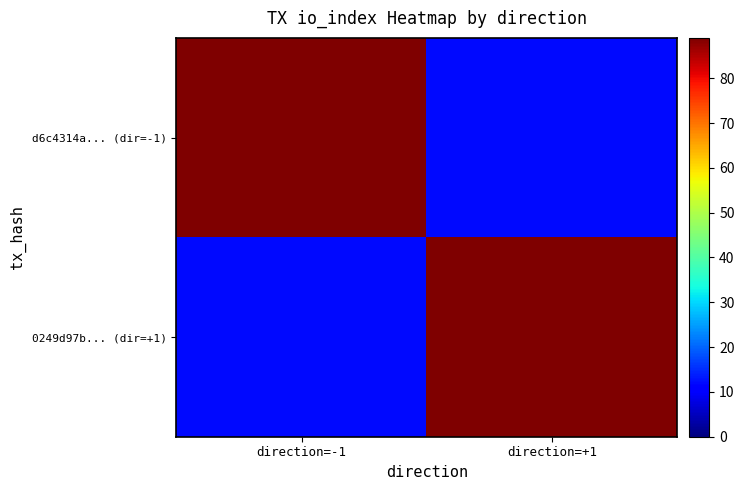

Reading left to right, what are all the values shown in this chart?

d6c4314a... (dir=-1): direction=-1=89	direction=+1=12
0249d97b... (dir=+1): direction=-1=12	direction=+1=89